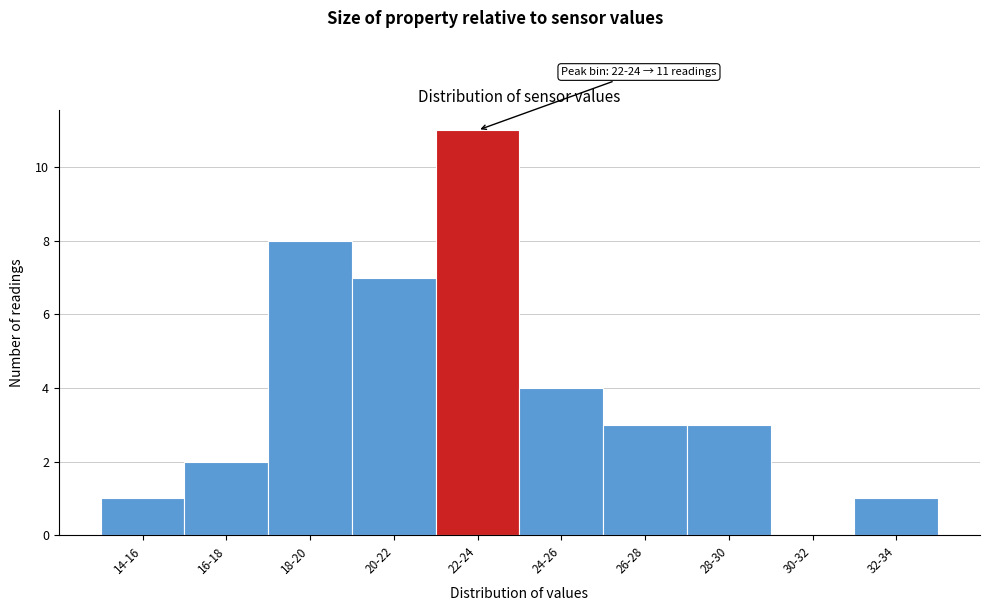

Reading right to left, what are all the values shown in this chart?

32-34=1	30-32=0	28-30=3	26-28=3	24-26=4	22-24=11	20-22=7	18-20=8	16-18=2	14-16=1